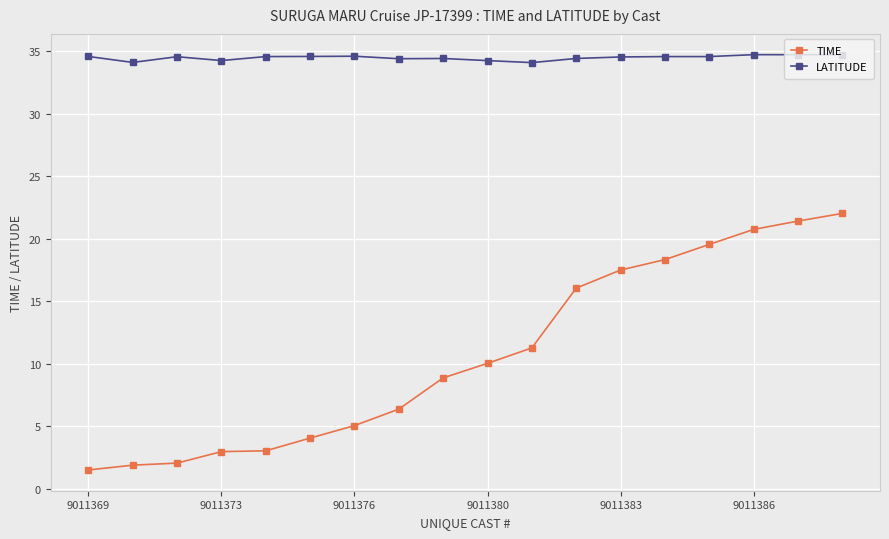

What is the sum of all LATITUDE values?

620.9